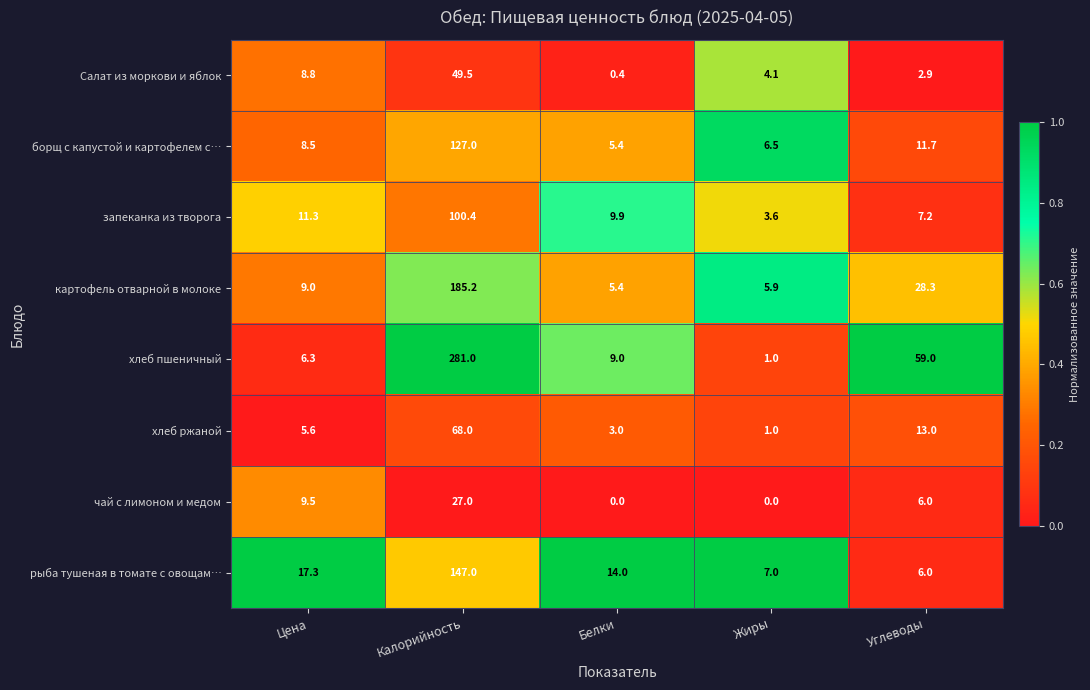

What is the difference between the maximum and minimum values in the картофель отварной в молоке series?

179.8